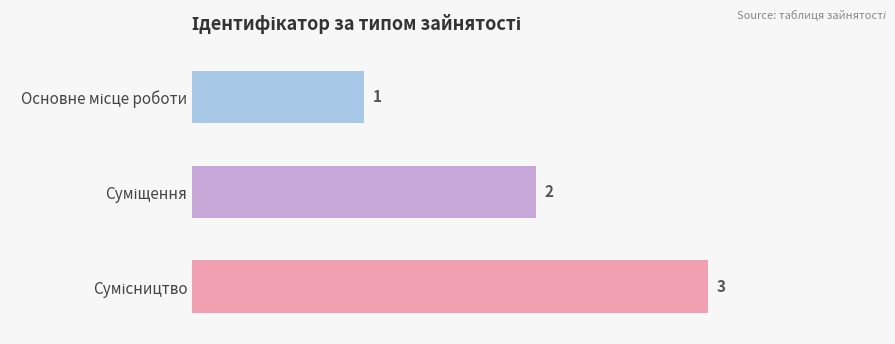

What is the value of the 2nd bar from the top?

2